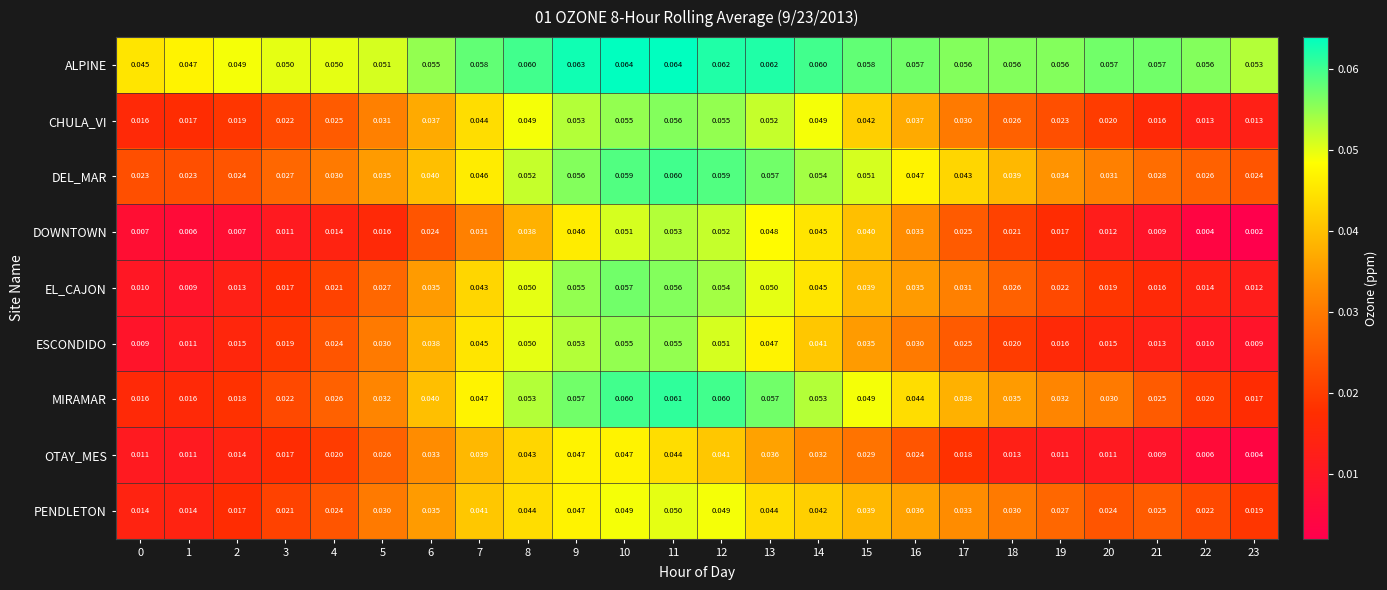

List the series in order of their peak value, lowest first.

OTAY_MES, PENDLETON, DOWNTOWN, ESCONDIDO, CHULA_VI, EL_CAJON, DEL_MAR, MIRAMAR, ALPINE